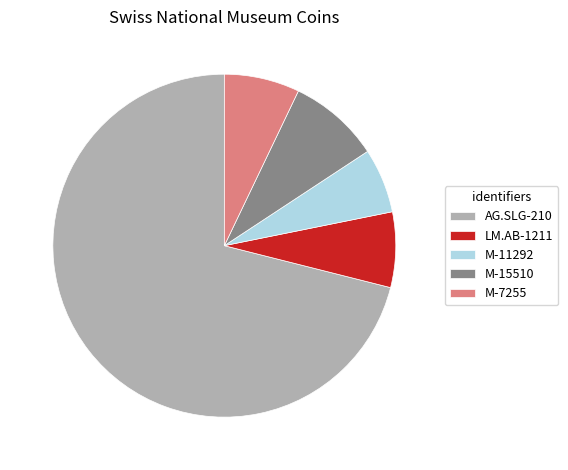

Is it true that M-15510 is 9% of the pie?

True